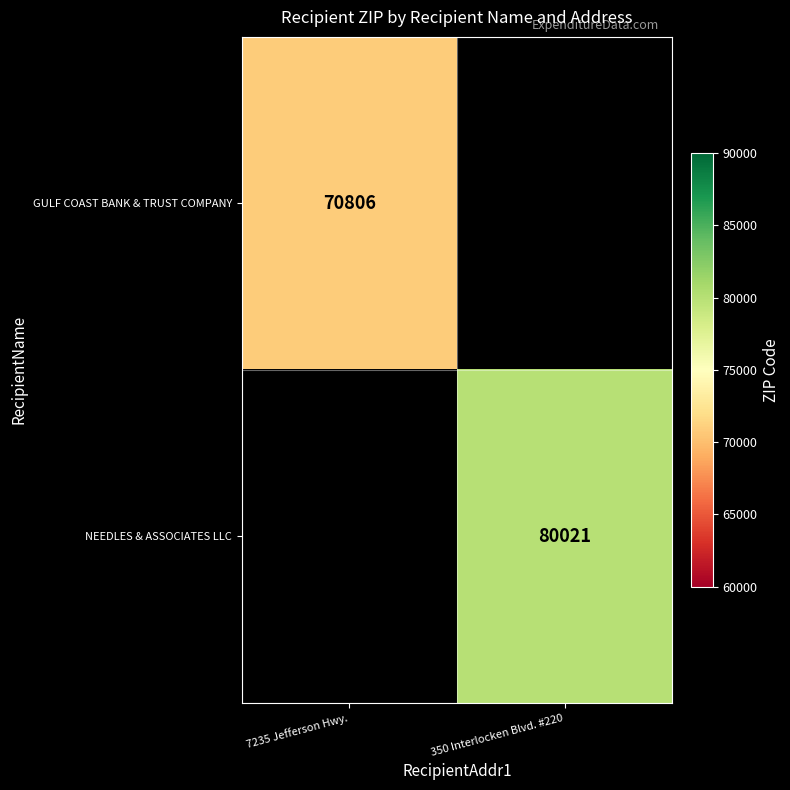

The value of GULF COAST BANK & TRUST COMPANY at 7235 Jefferson Hwy. is 70806. True or false?

True